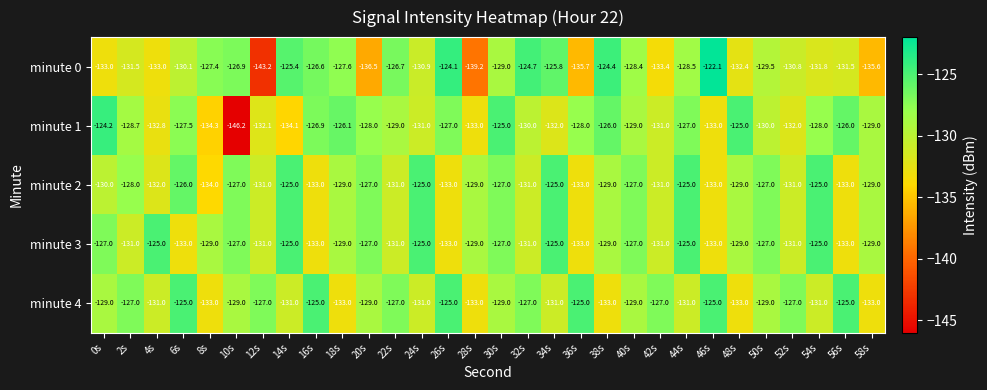

What is the sum of all minute 0 values?

-3905.7